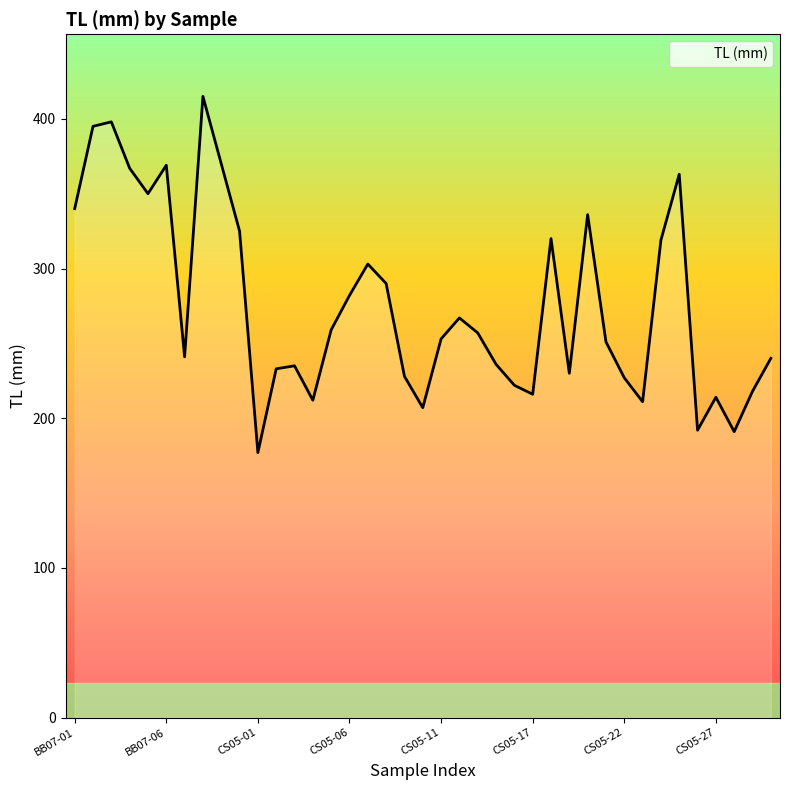

What is the greatest value displayed?

415